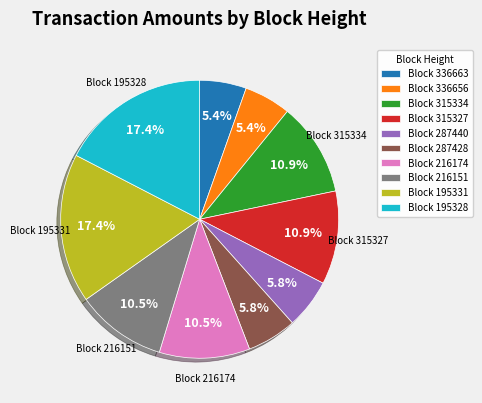

Between Block 315327 and Block 287440, which is larger?

Block 315327